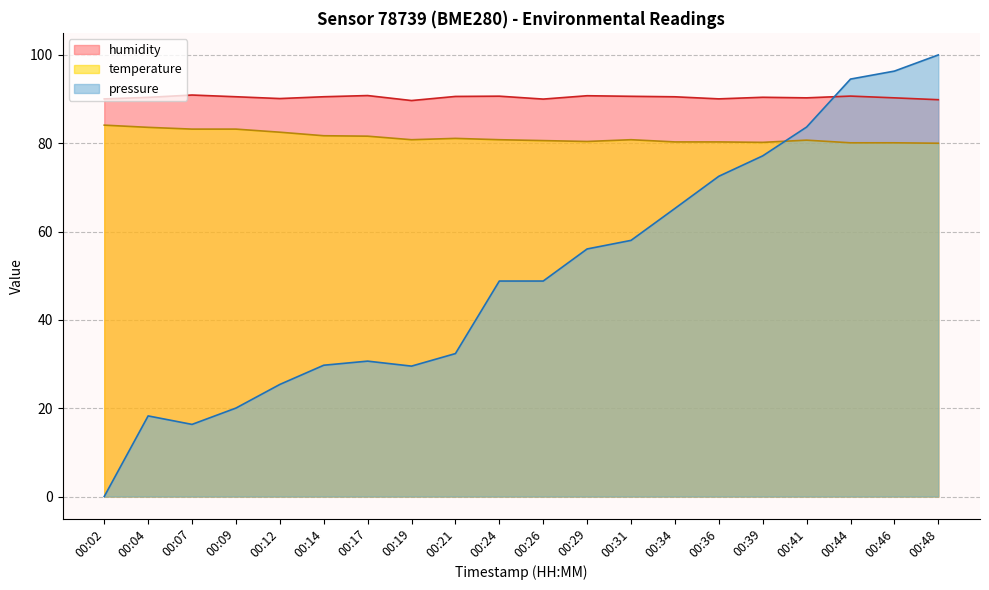

Does the chart have visible grid lines?

Yes